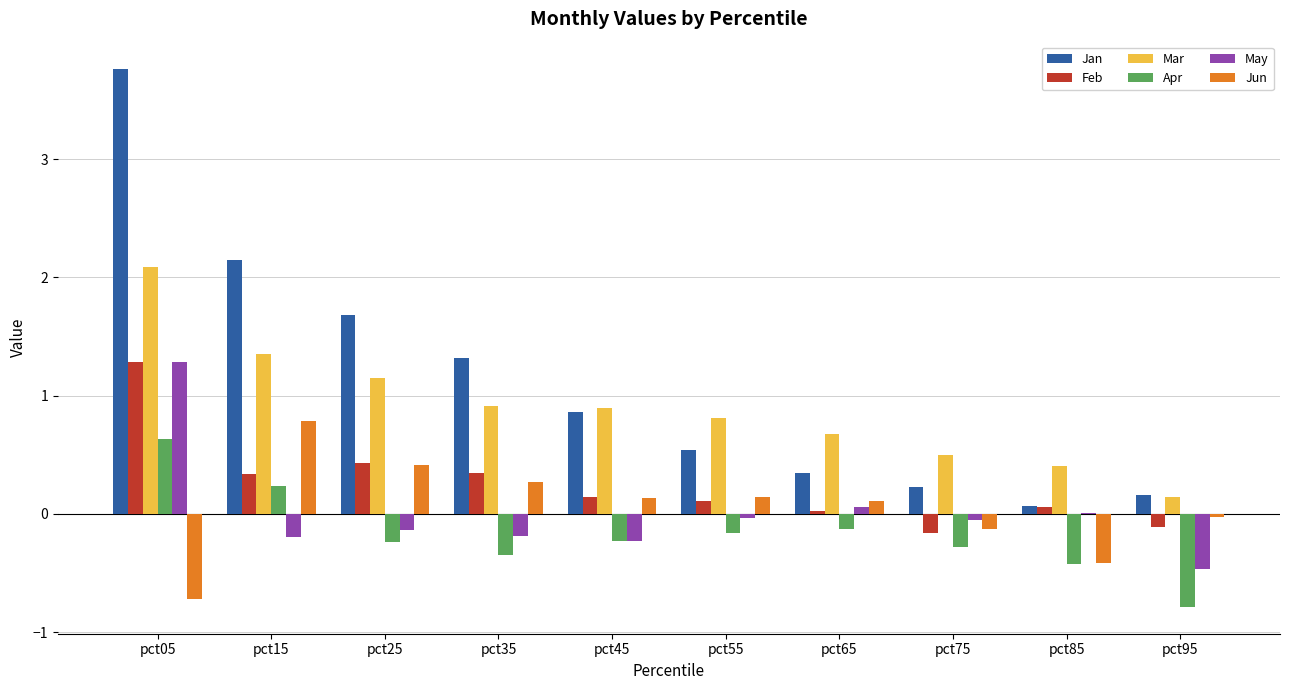

At which category does the chart reach its peak across all series?

pct05